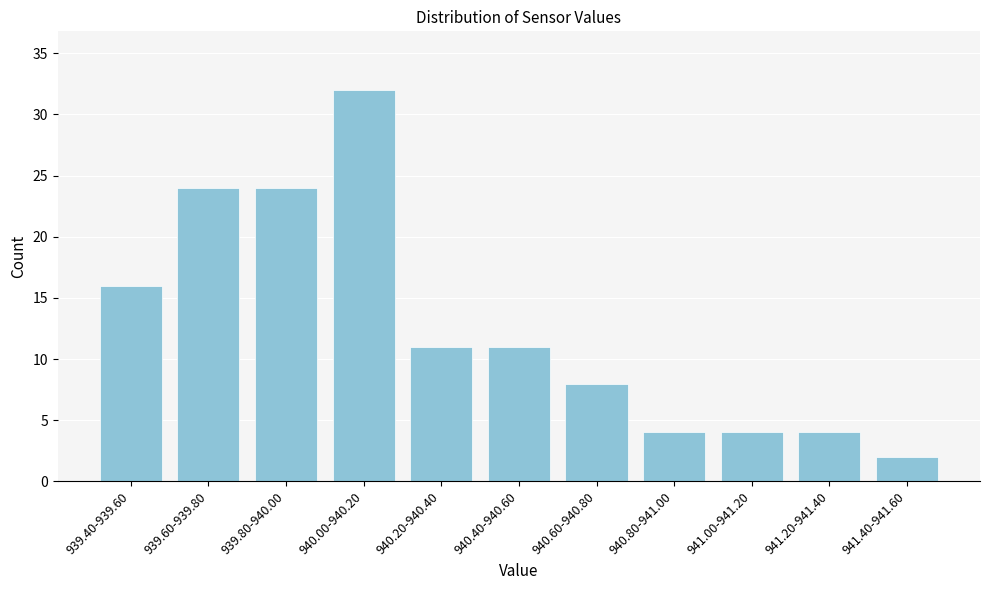

Reading right to left, what are all the values shown in this chart?

941.40-941.60=2	941.20-941.40=4	941.00-941.20=4	940.80-941.00=4	940.60-940.80=8	940.40-940.60=11	940.20-940.40=11	940.00-940.20=32	939.80-940.00=24	939.60-939.80=24	939.40-939.60=16